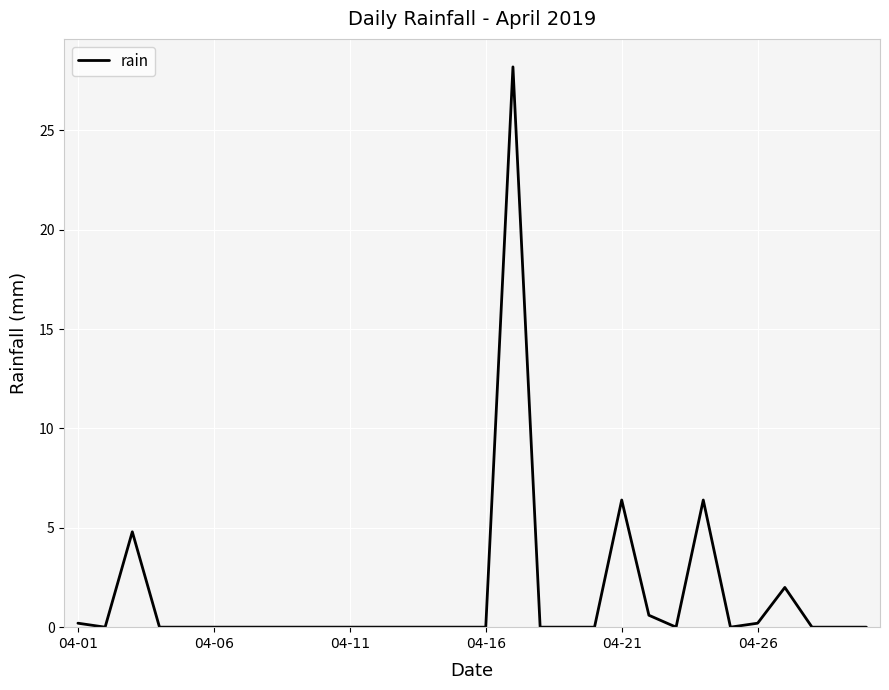

What is the difference between the maximum and minimum values?

28.2